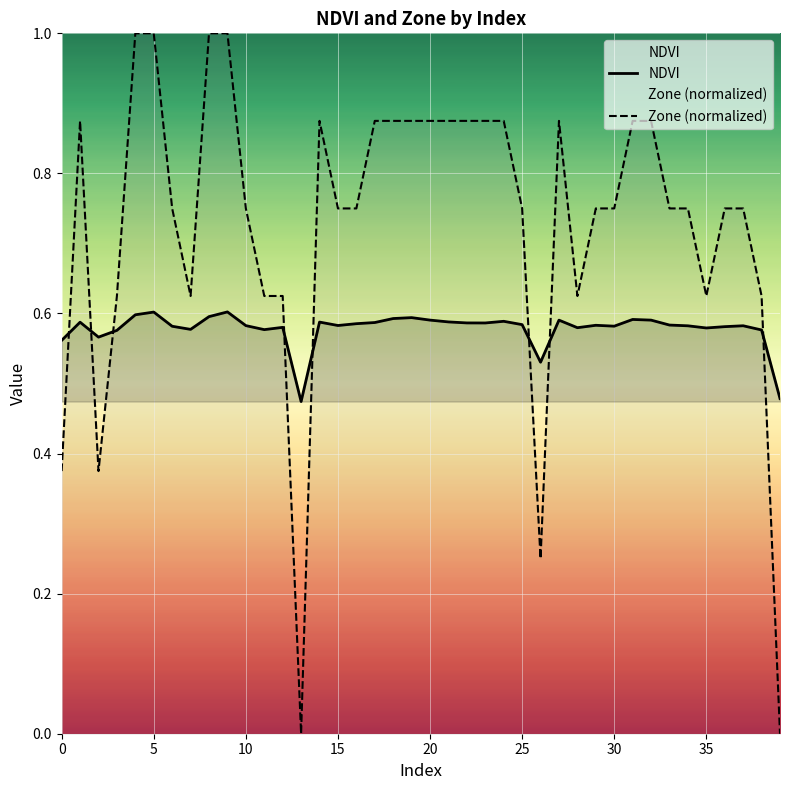

Where is Zone (normalized) nearest to the value 0?

13